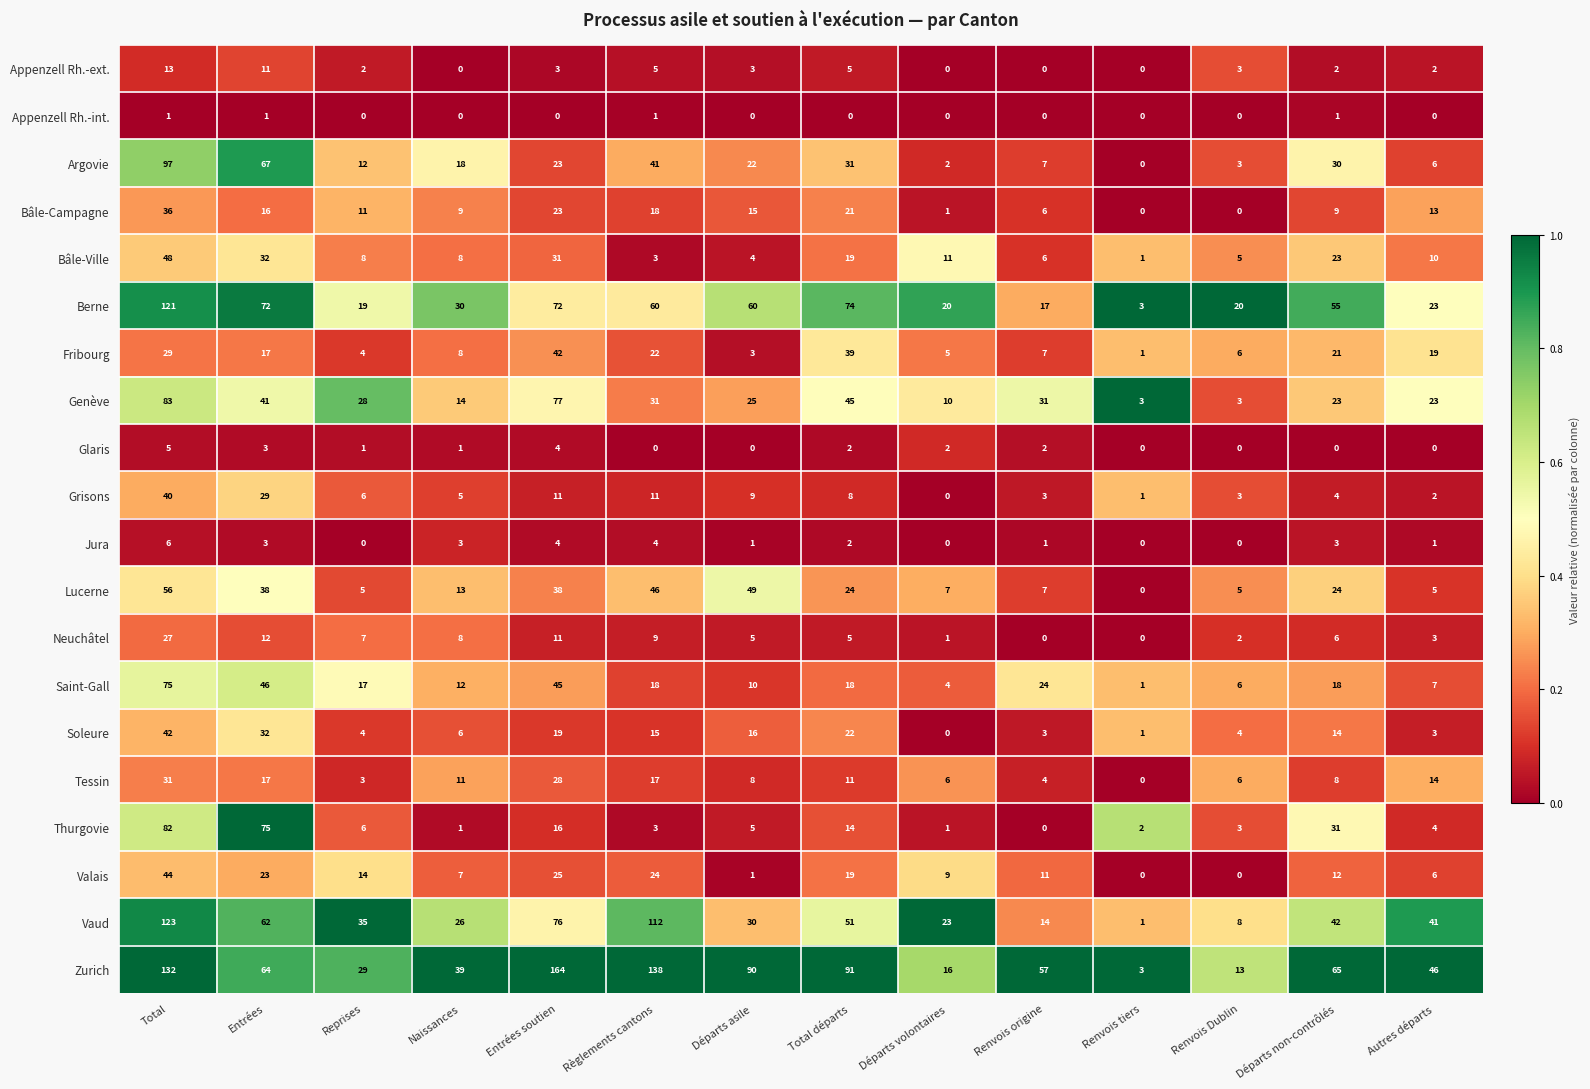

The Lucerne series shows 24 at Départs non-contrôlés. True or false?

True